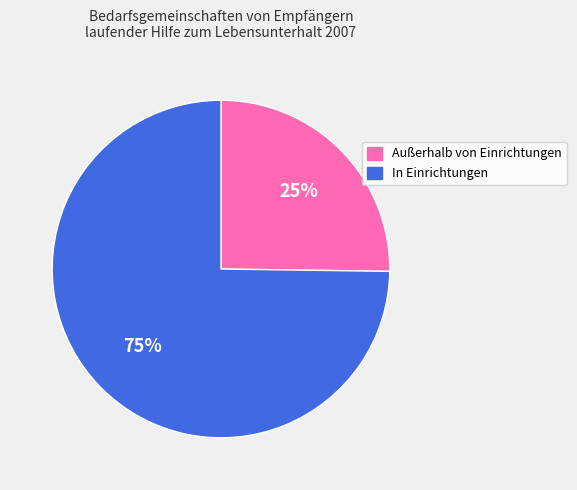

Is there a majority slice in this chart?

Yes